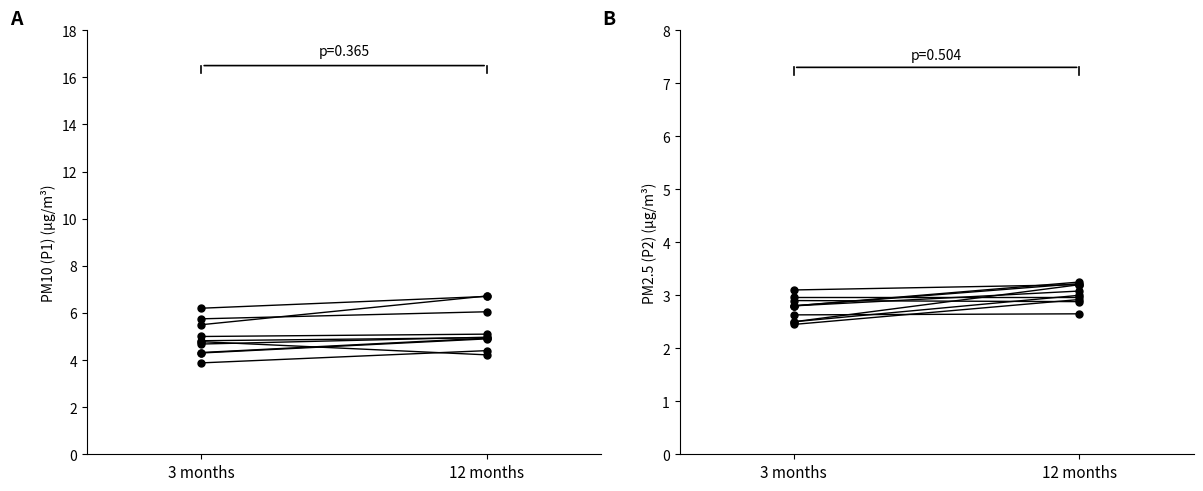

Which series has the largest Y range (max minus min)?

P1 (6 months)